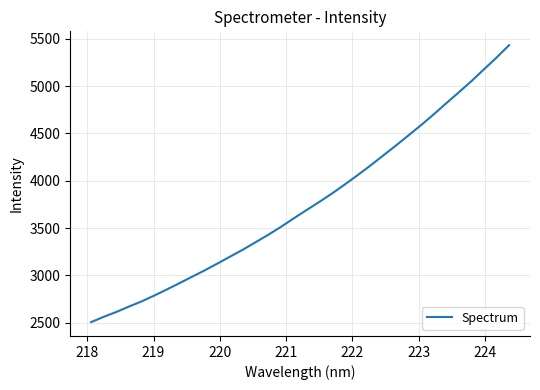

What is the minimum value shown in the chart?

2504.8